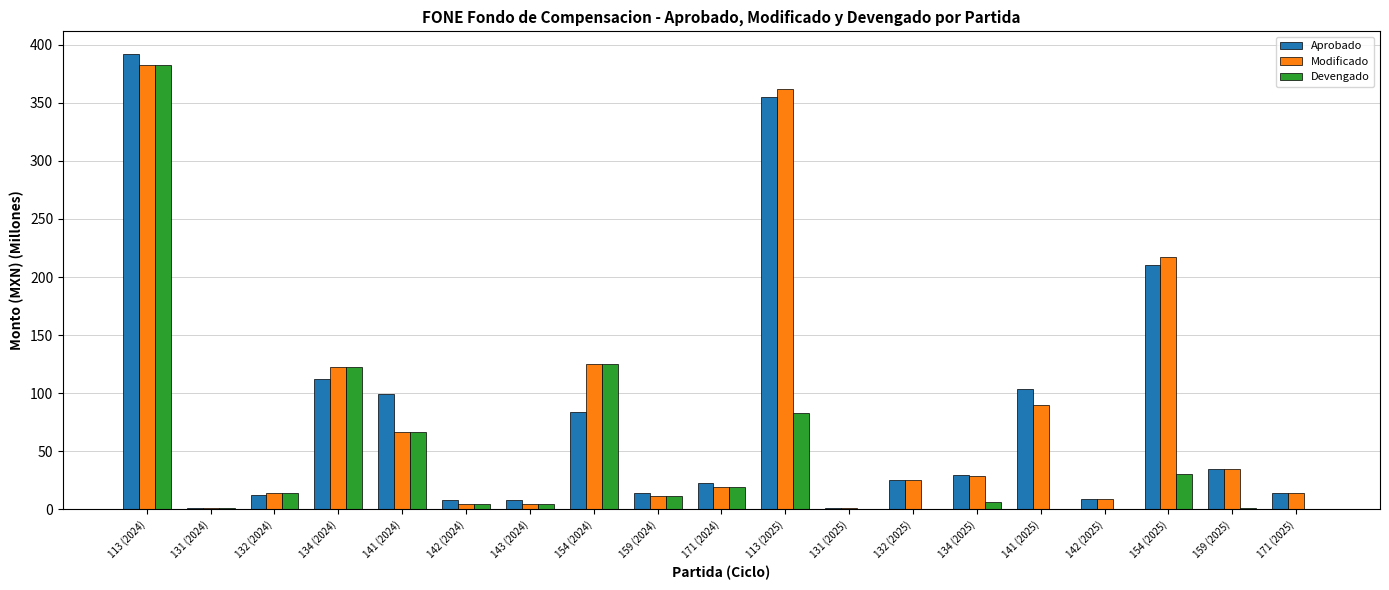

Is it true that Devengado equals 193.6 at 154 (2024)?

False